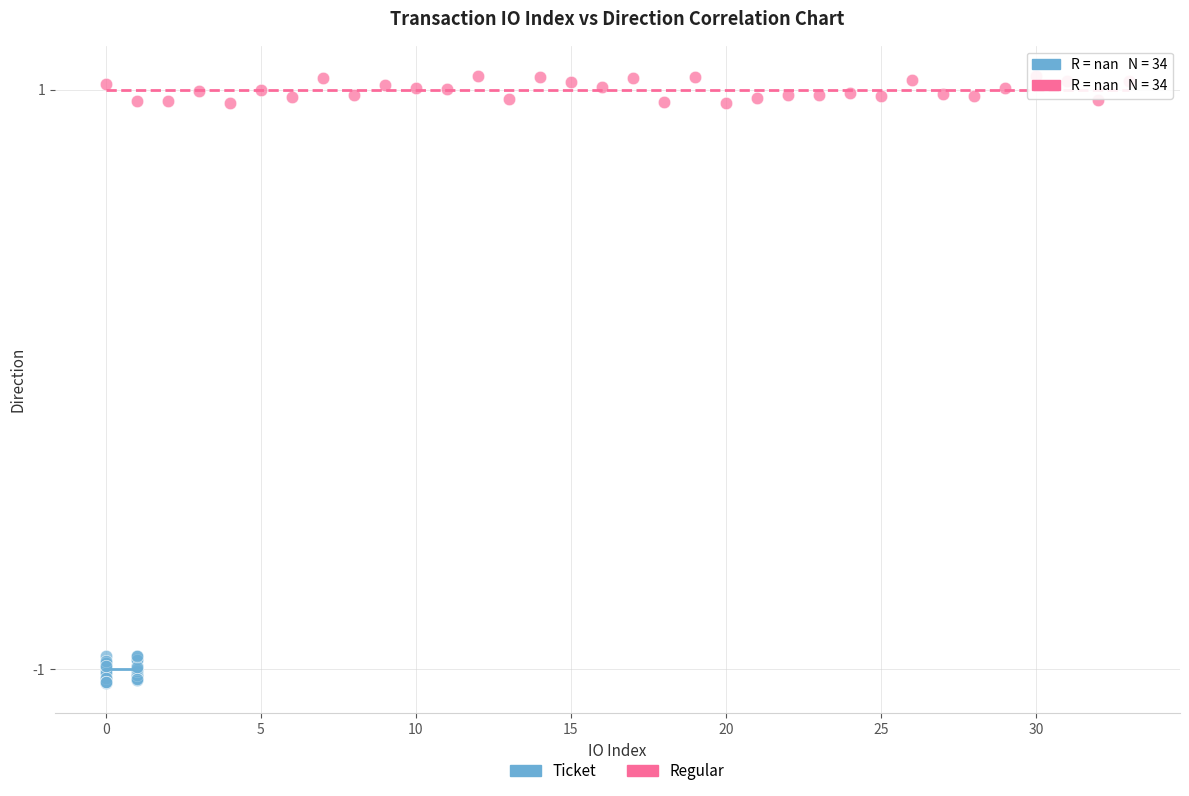

What are all the series names shown in the legend?

Ticket, Regular